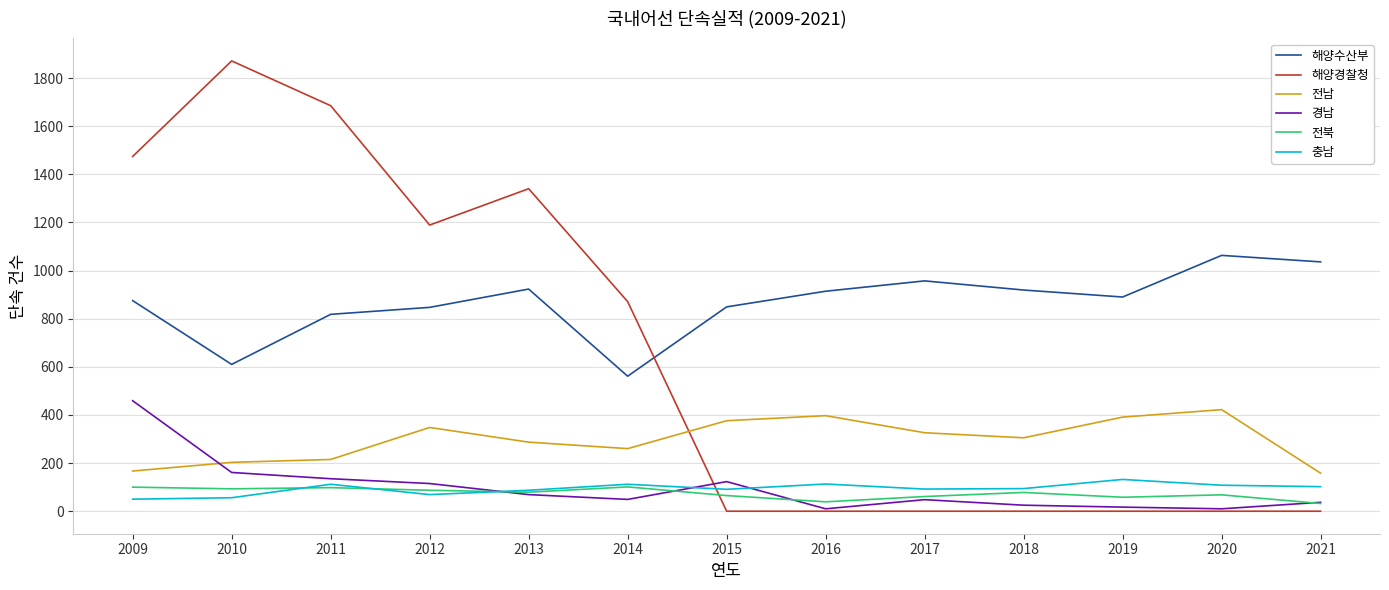

After their last crossing, which series has the higher values: 해양경찰청 or 충남?

충남